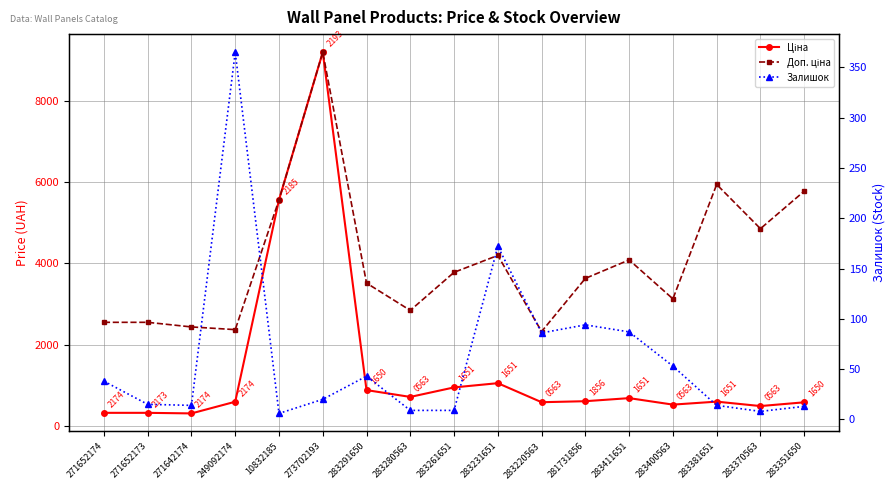

What are all the series names shown in the legend?

Ціна, Доп. ціна, Залишок